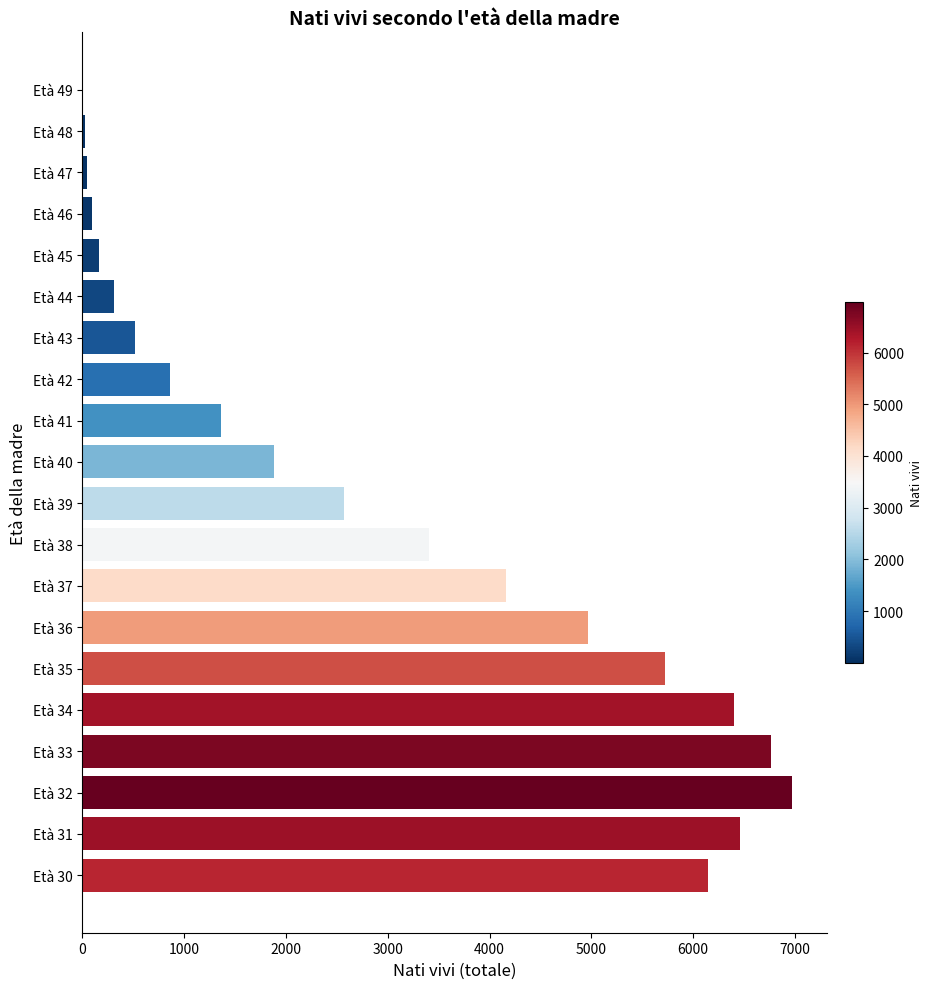

Is it true that the value at Età 34 is 6402?

True